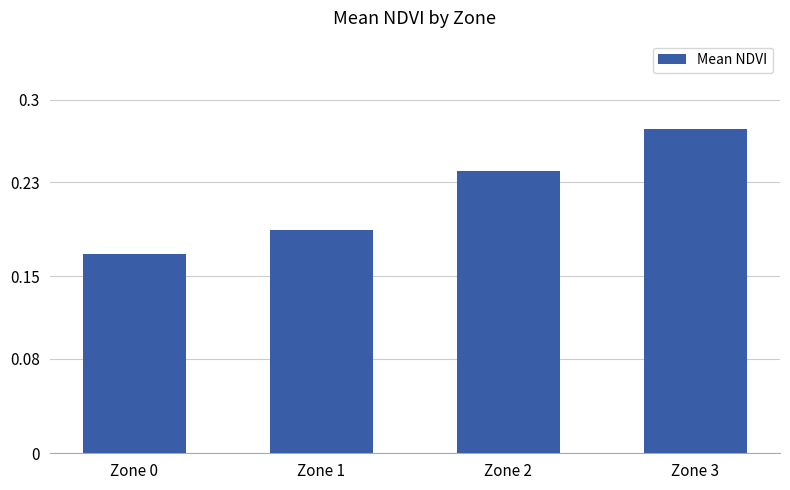

At which label is the value closest to 0?

Zone 0